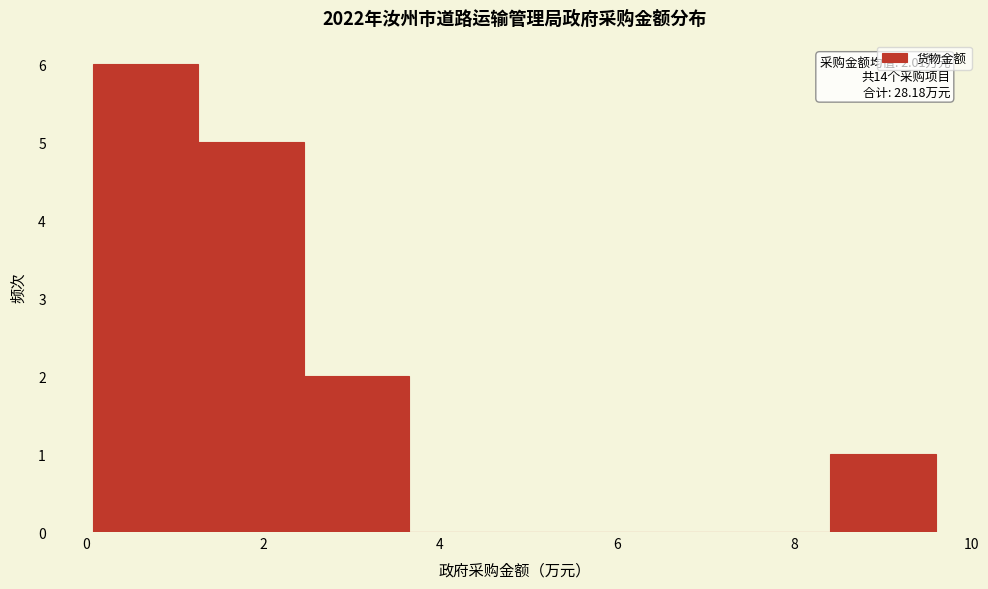

Which range on the x-axis has the tallest bar?

0.0 to 1.2